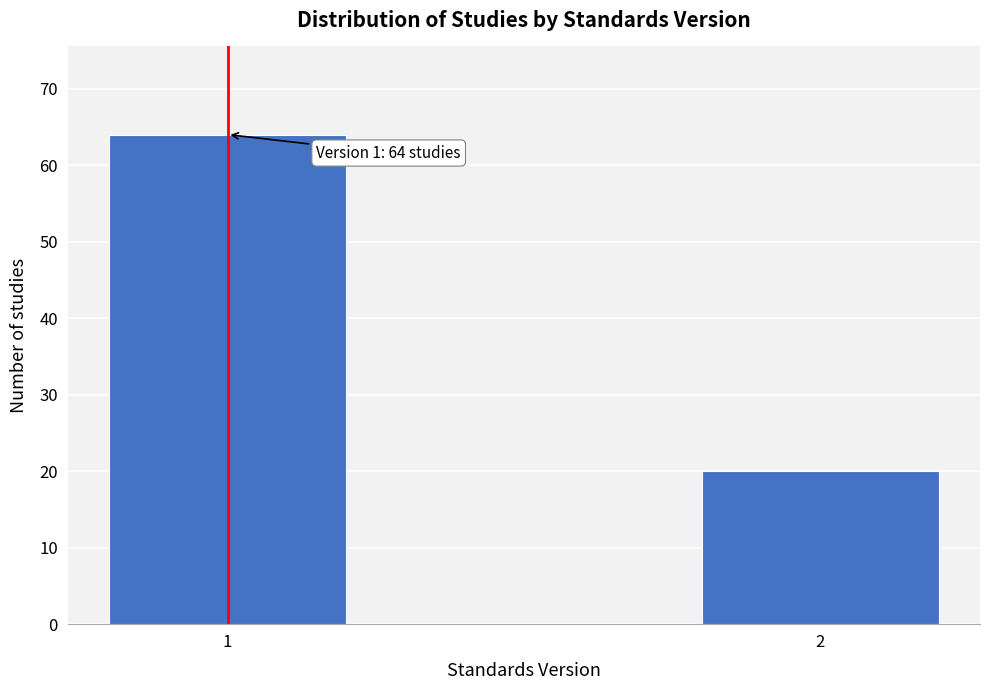

Reading right to left, list all the values displayed in this chart.

20	64